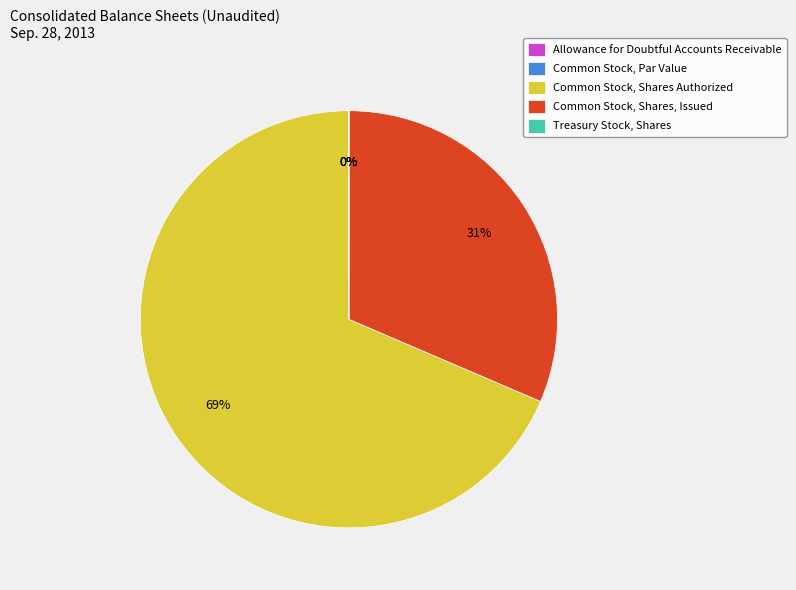

Rank the categories by value from highest to lowest.

Common Stock, Shares Authorized, Common Stock, Shares, Issued, Allowance for Doubtful Accounts Receivable, Treasury Stock, Shares, Common Stock, Par Value